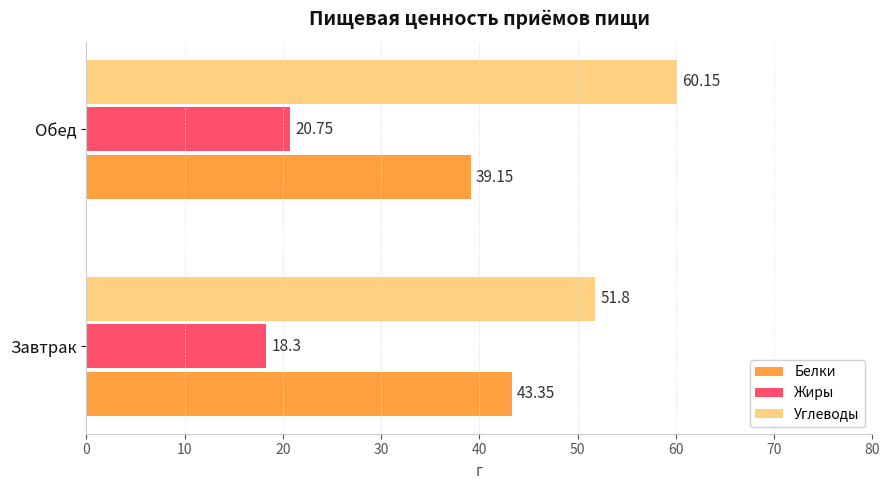

Which series has the widest spread of values?

Углеводы